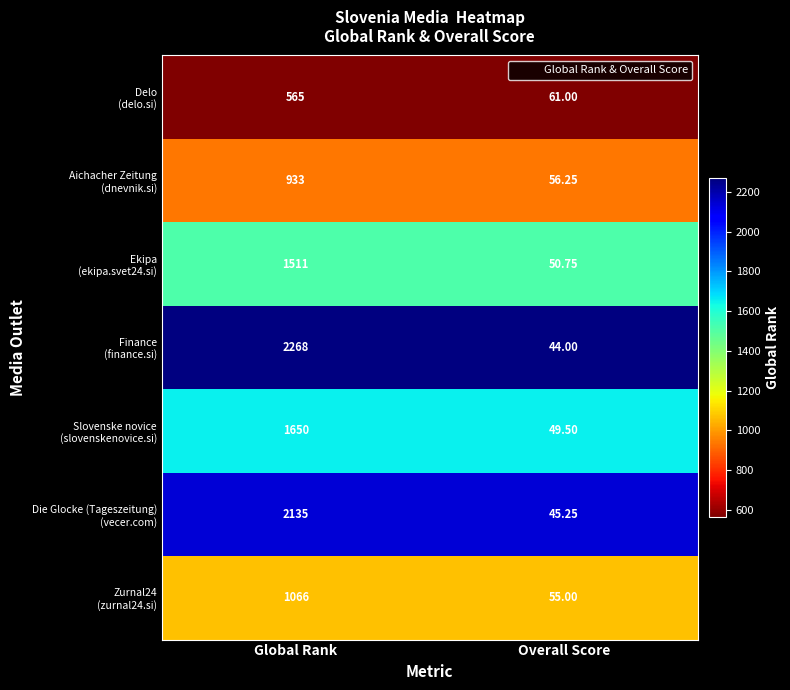

Which category has the lowest value across all series?

Overall Score